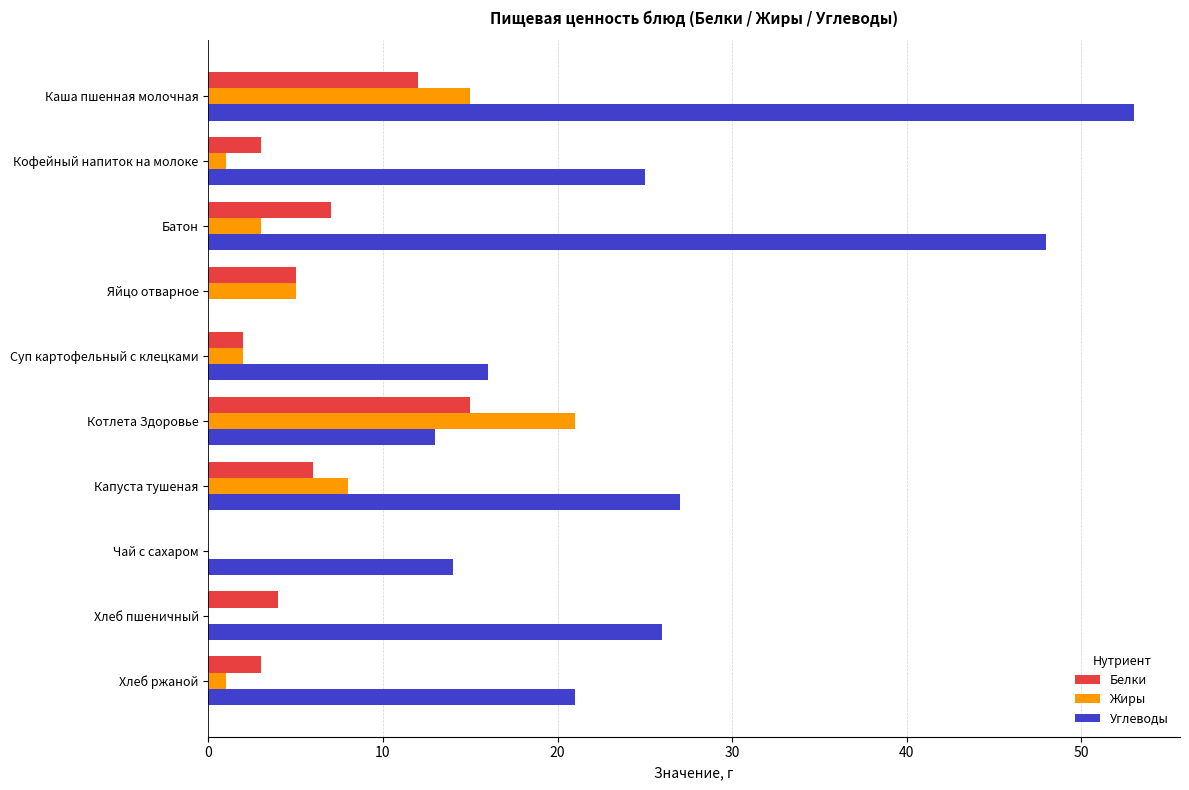

How many categories are shown in the chart?

10